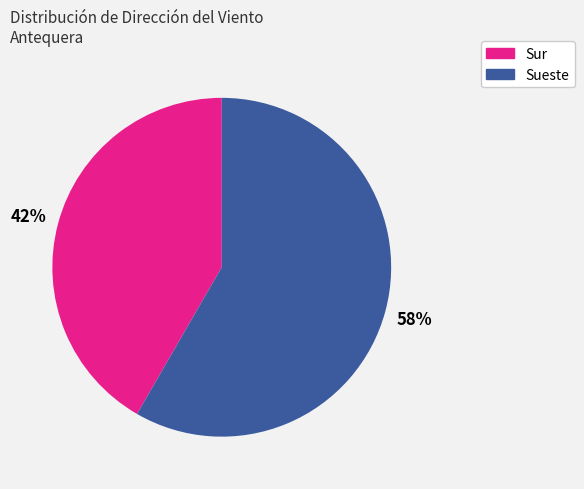

To the nearest percent, what percentage of the pie is Sur?

42%